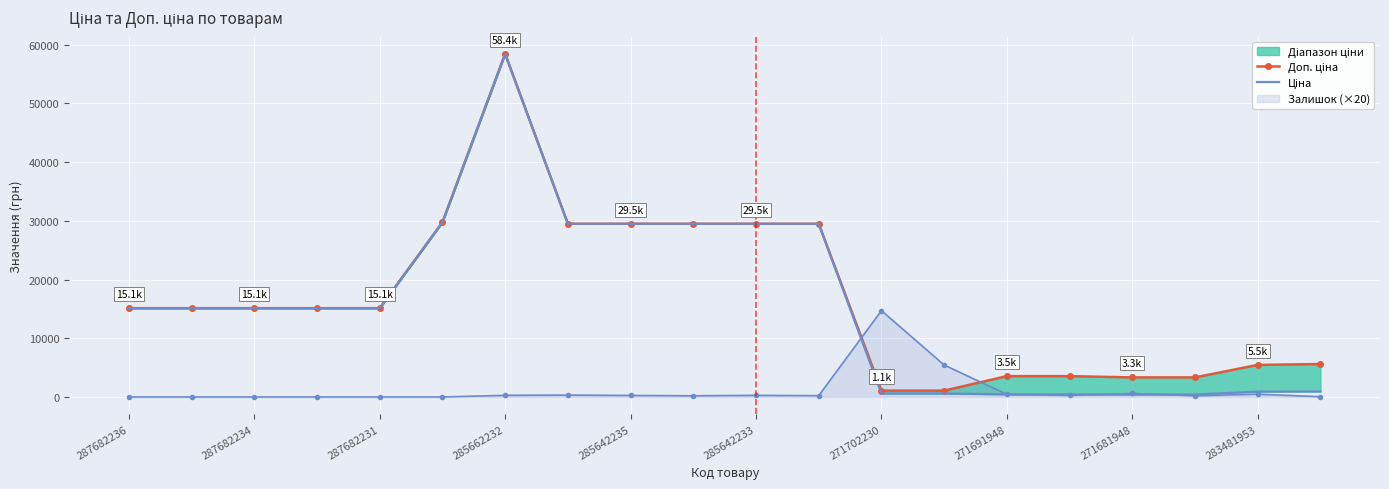

How many lines are shown in the chart?

2